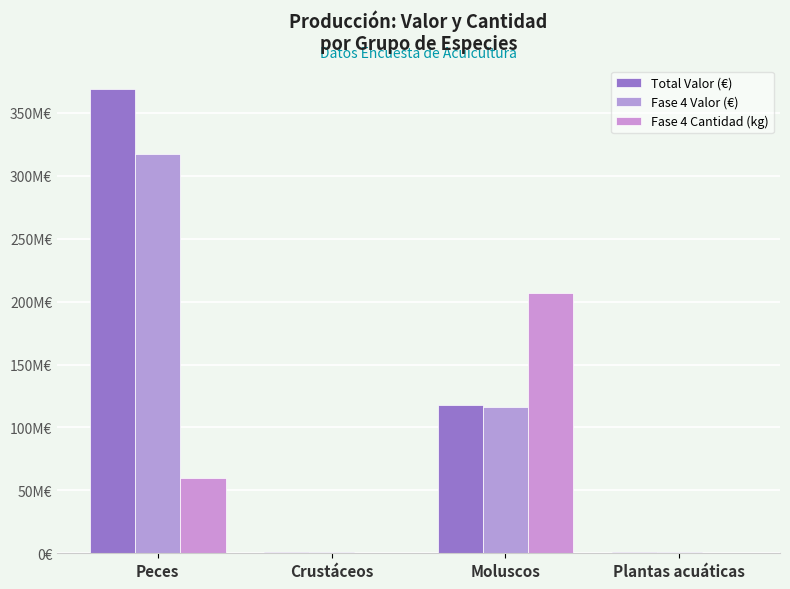

Are the bars grouped side by side (vs. stacked)?

Yes